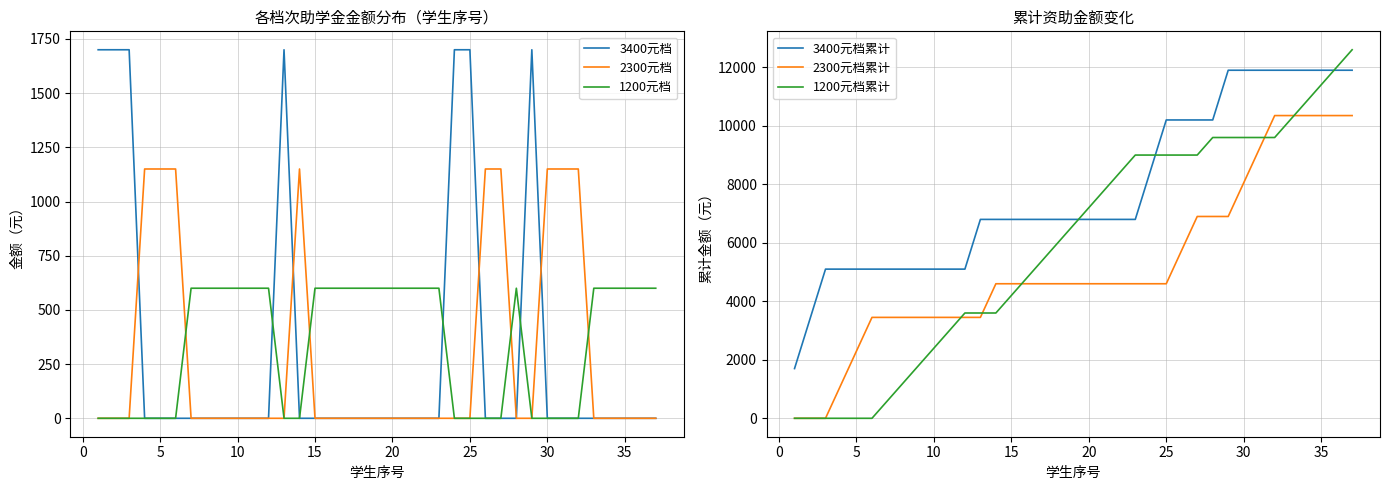

What is the difference between the maximum and second lowest values in the 2300元档 series?

1150